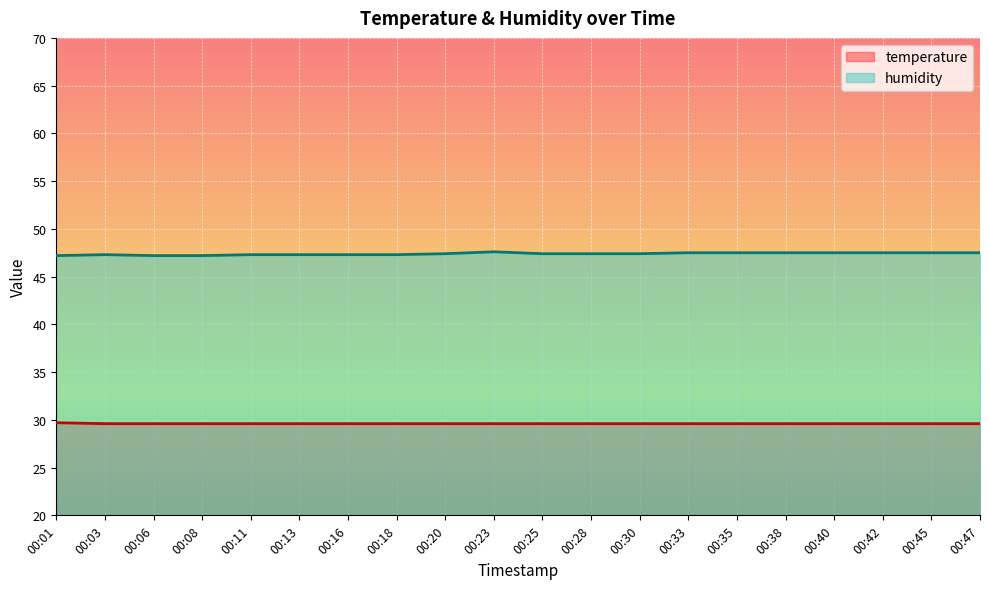

Which series has the largest range (max minus min)?

humidity